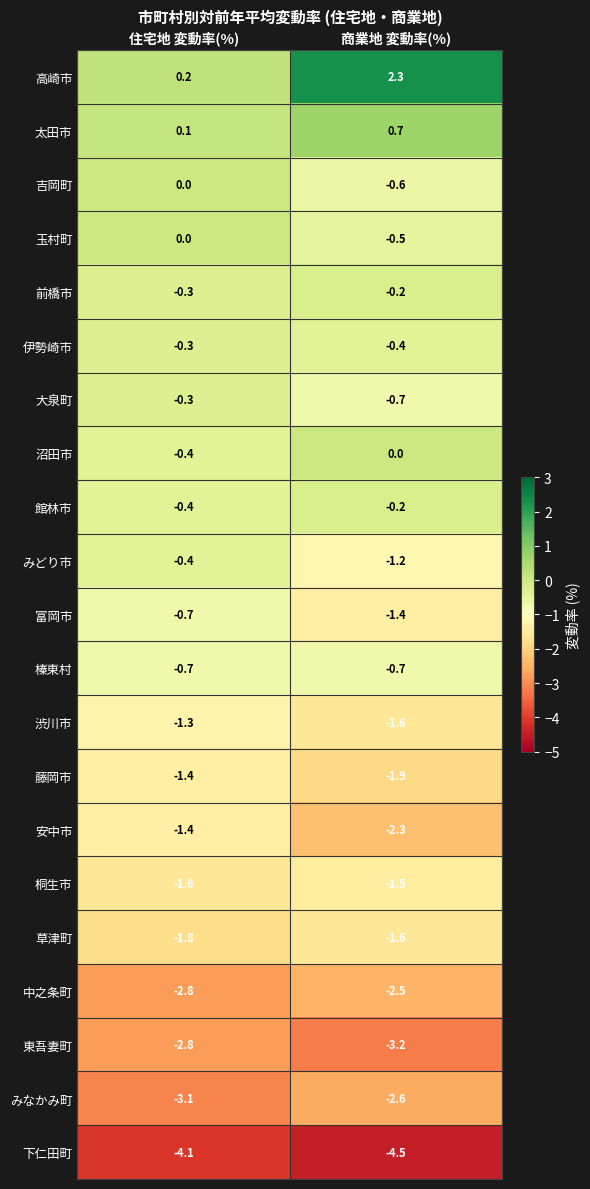

At which category does the chart reach its peak across all series?

商業地 変動率(%)